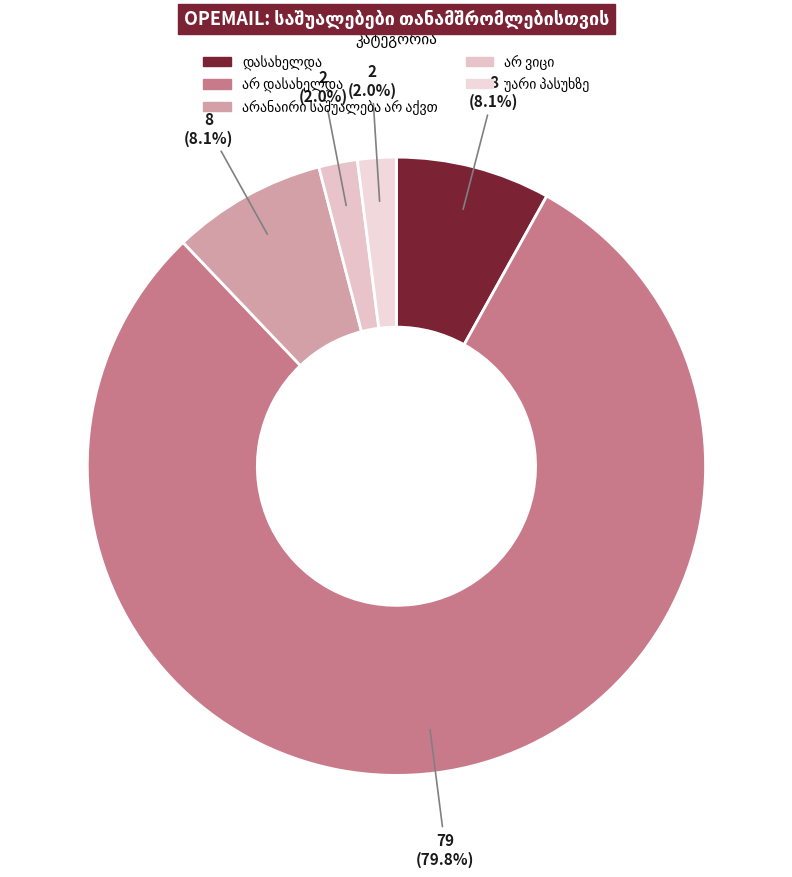

Which slice is the largest?

არ დასახელდა